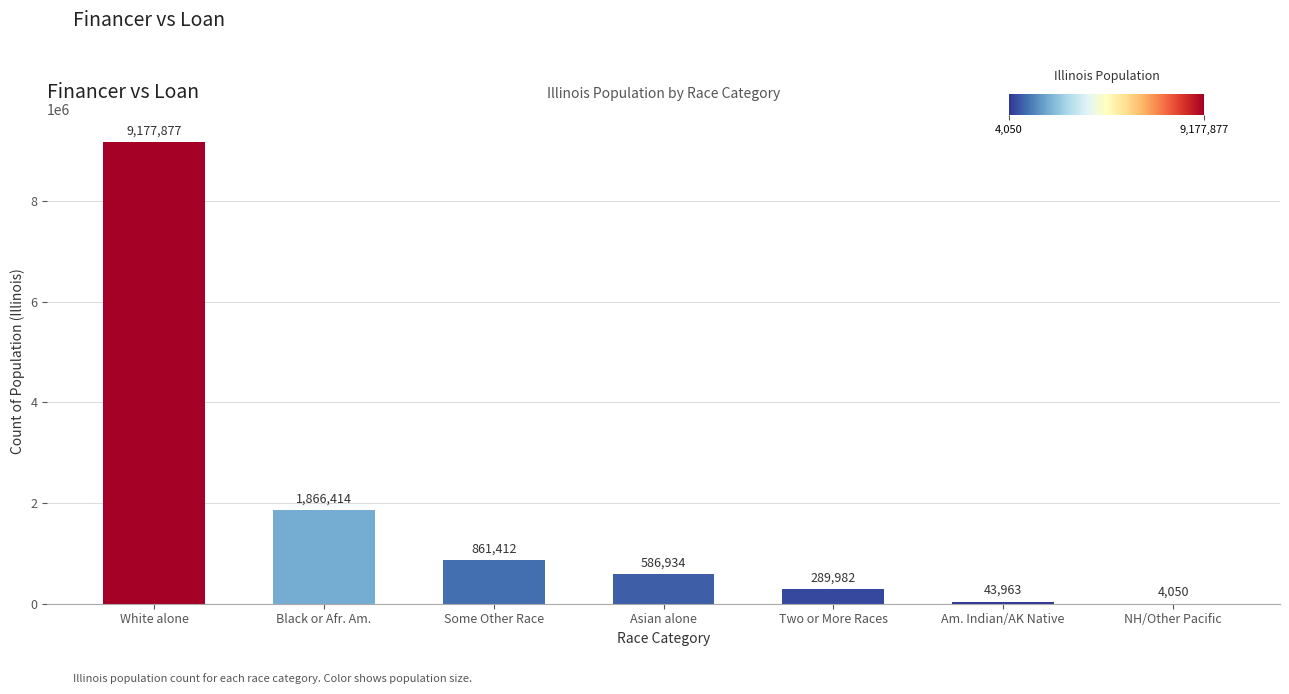

Is it true that the value at Some Other Race is 1467339?

False